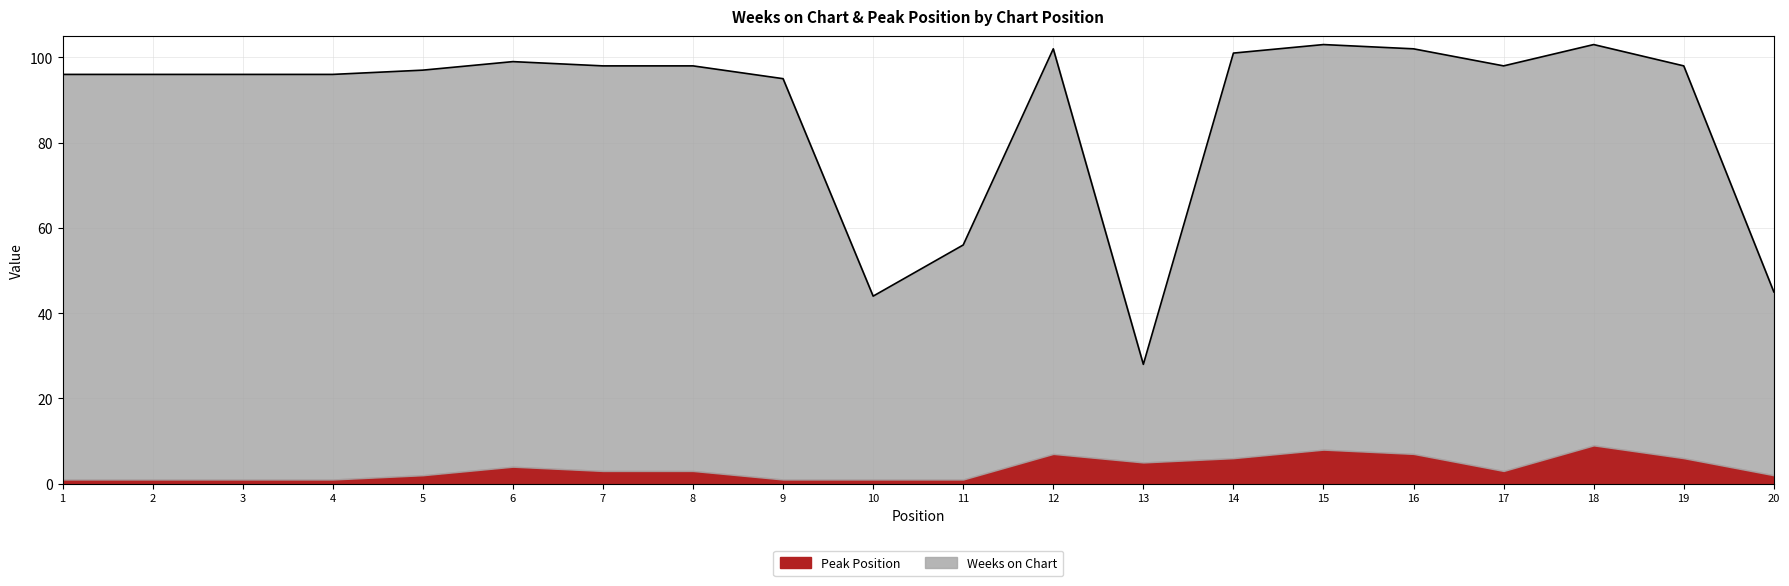

Does the chart have visible grid lines?

Yes